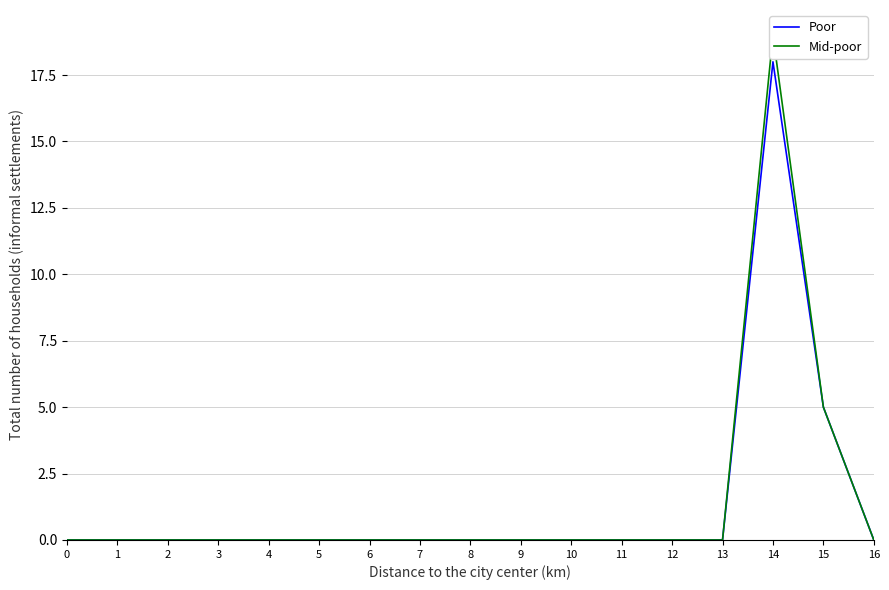

True or false: Poor has a value of 18 at 14.

True